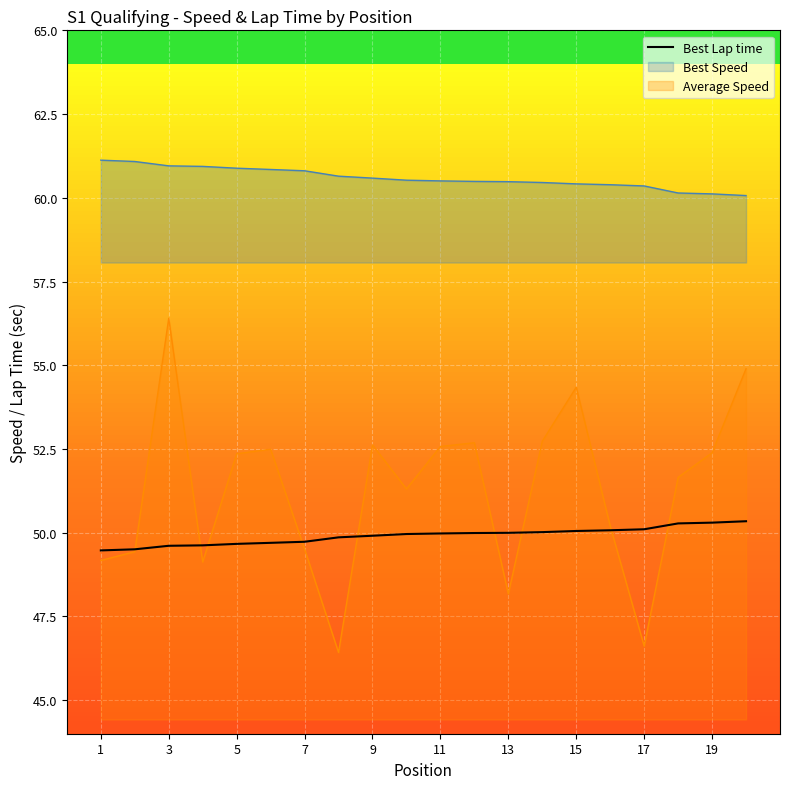

What is the difference between the maximum and minimum values?

0.9